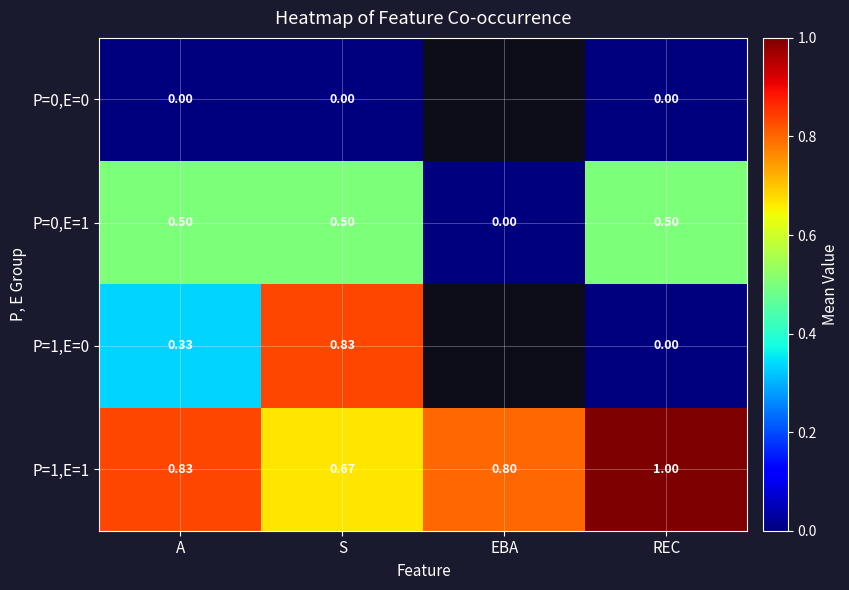

Rank the series at A from lowest to highest value.

P=0,E=0, P=1,E=0, P=0,E=1, P=1,E=1